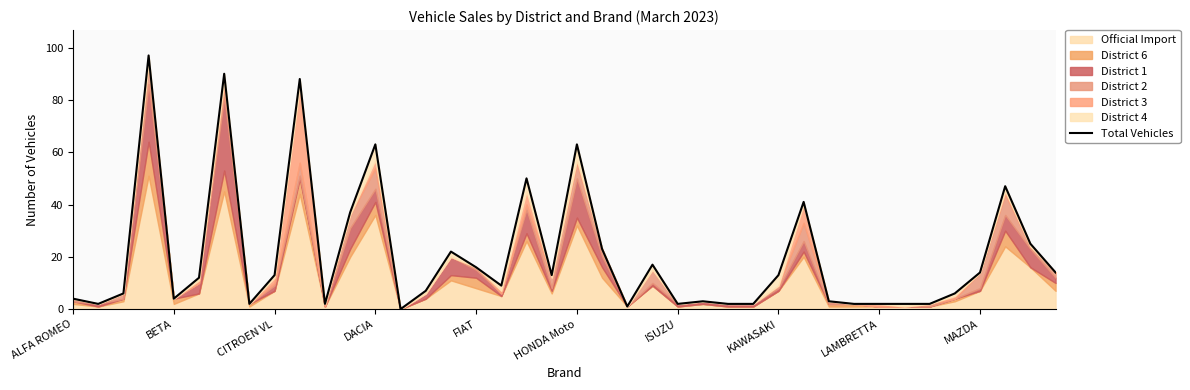

Where is the data nearest to the value 48?

37